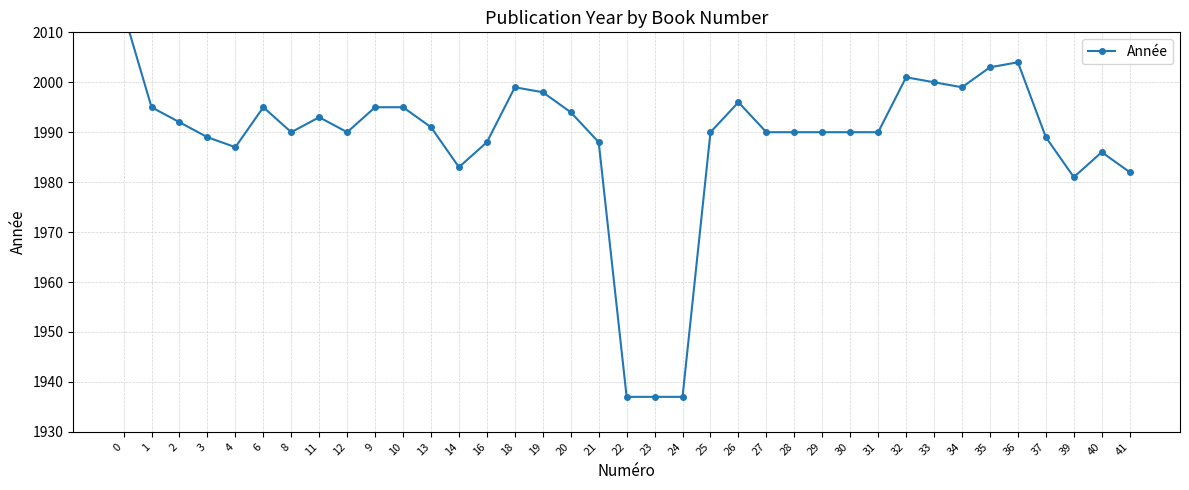

What is the sum of the values at 0 and 34?

4013